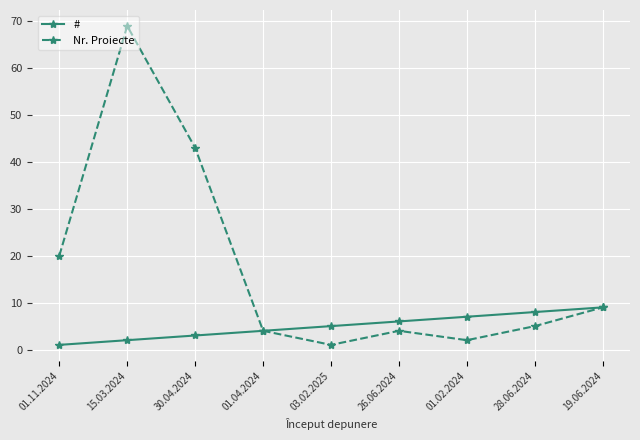

At which category does the chart reach its peak across all series?

15.03.2024